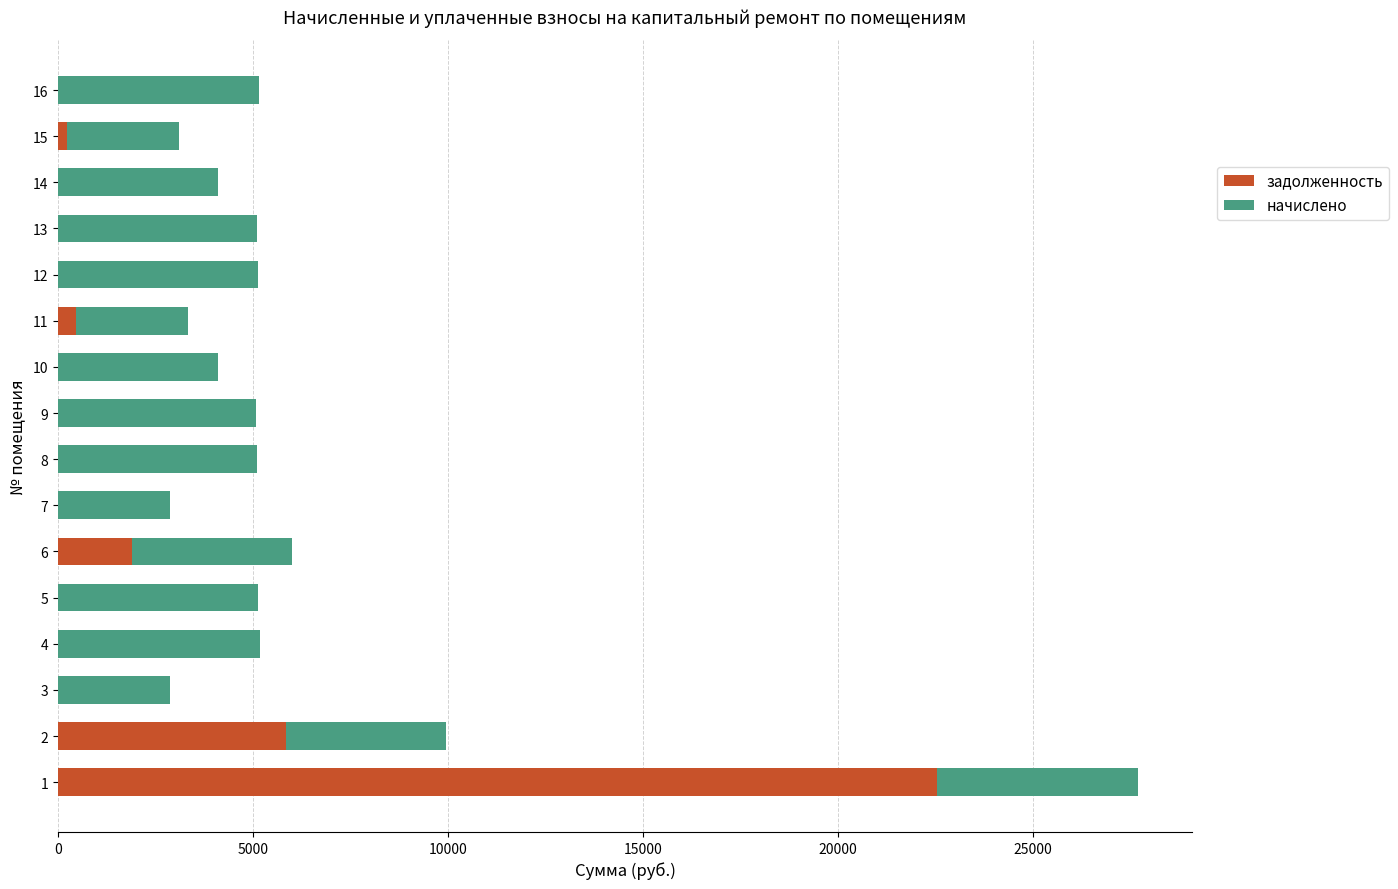

What is the total value across all series at 12?

5142.0